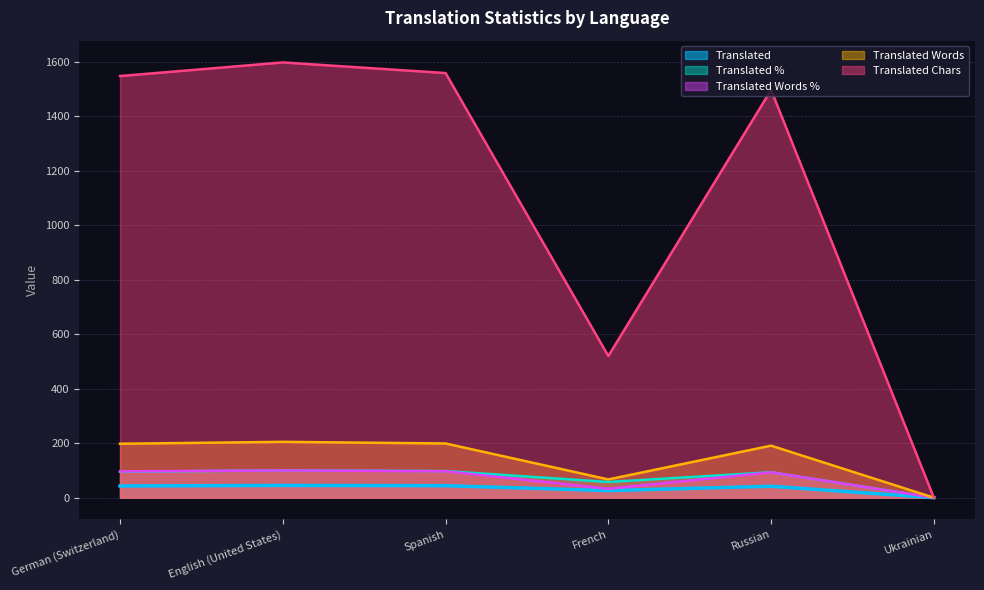

Reading left to right, list all the values displayed in this chart.

Translated: German (Switzerland)=43.0	English (United States)=45.0	Spanish=44.0	French=26.0	Russian=42.0	Ukrainian=0.0
Translated %: German (Switzerland)=95.5	English (United States)=100.0	Spanish=97.7	French=57.7	Russian=93.3	Ukrainian=0.0
Translated Words %: German (Switzerland)=96.5	English (United States)=100.0	Spanish=97.0	French=32.6	Russian=93.1	Ukrainian=0.0
Translated Words: German (Switzerland)=198.0	English (United States)=205.0	Spanish=199.0	French=67.0	Russian=191.0	Ukrainian=0.0
Translated Chars: German (Switzerland)=1548.0	English (United States)=1598.0	Spanish=1559.0	French=520.0	Russian=1497.0	Ukrainian=0.0